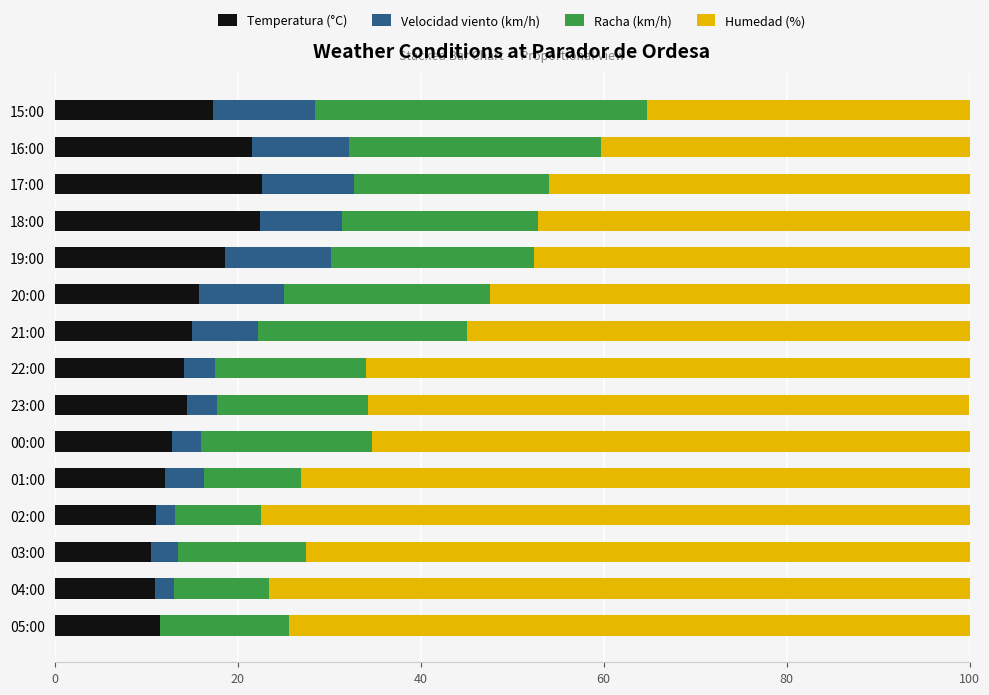

What is the highest value of the Temperatura (°C) series?

22.6